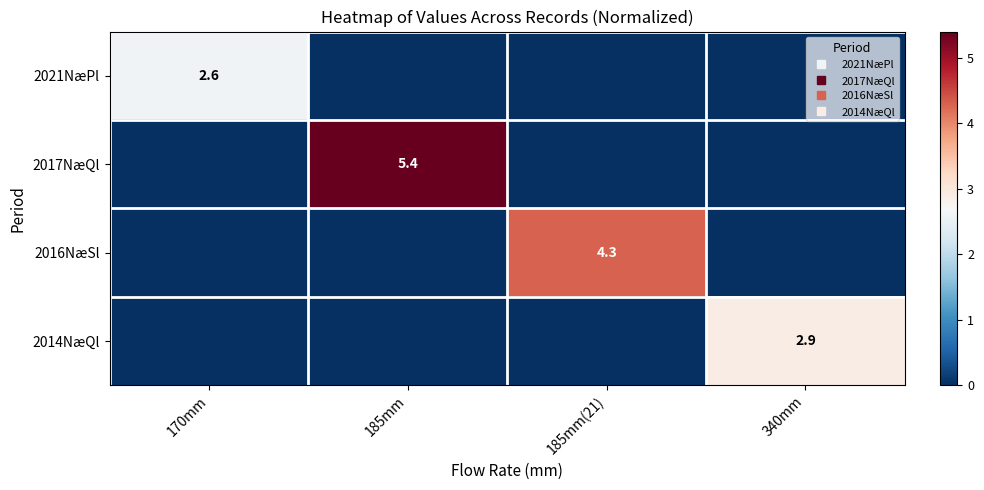

Rank the categories by 2017NæQl value from lowest to highest.

170mm, 185mm(21), 340mm, 185mm